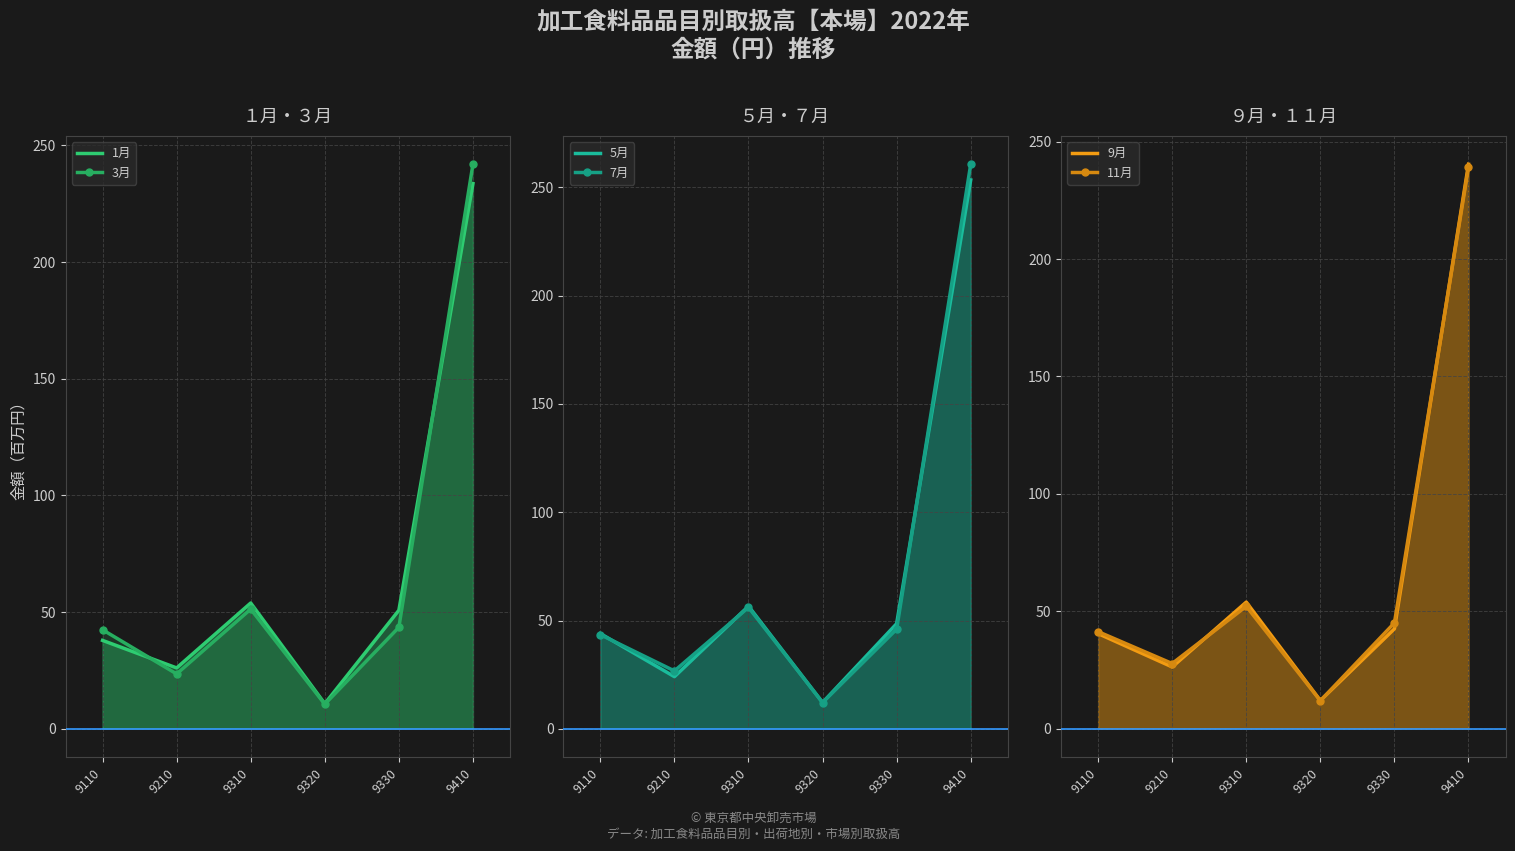

What is the difference between the 7月 values at 9210 and 9110?

16.7